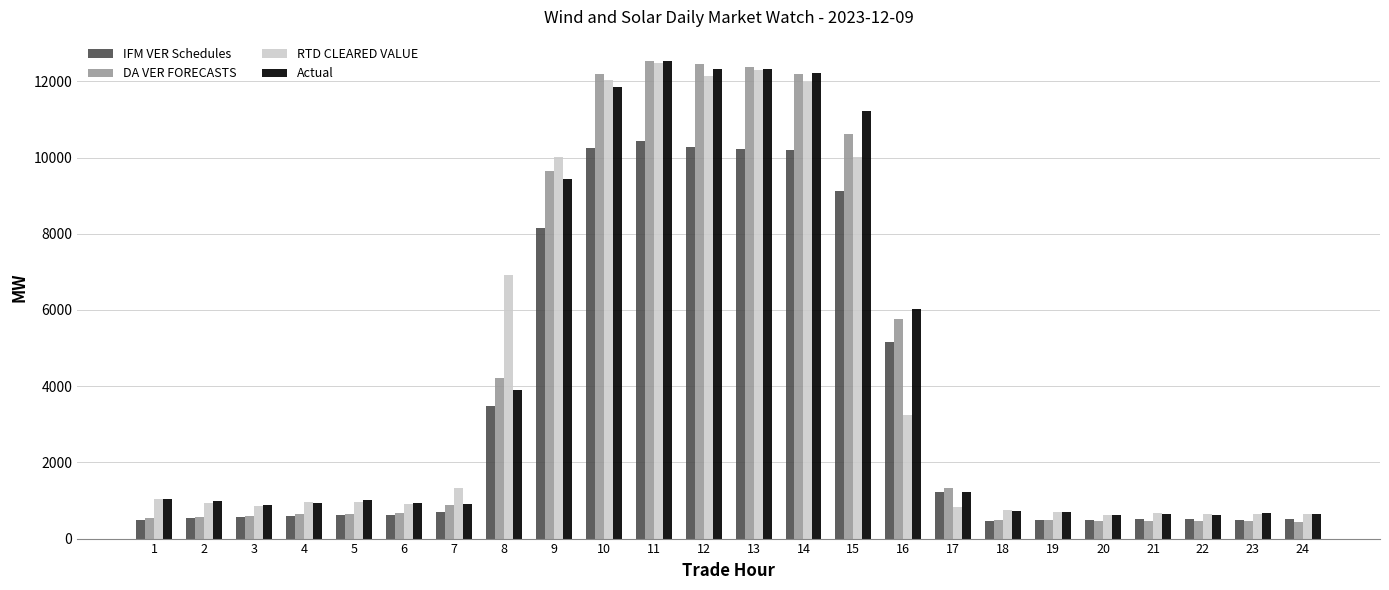

What is the value of the IFM VER Schedules bar at the 9th from the left?

8154.9